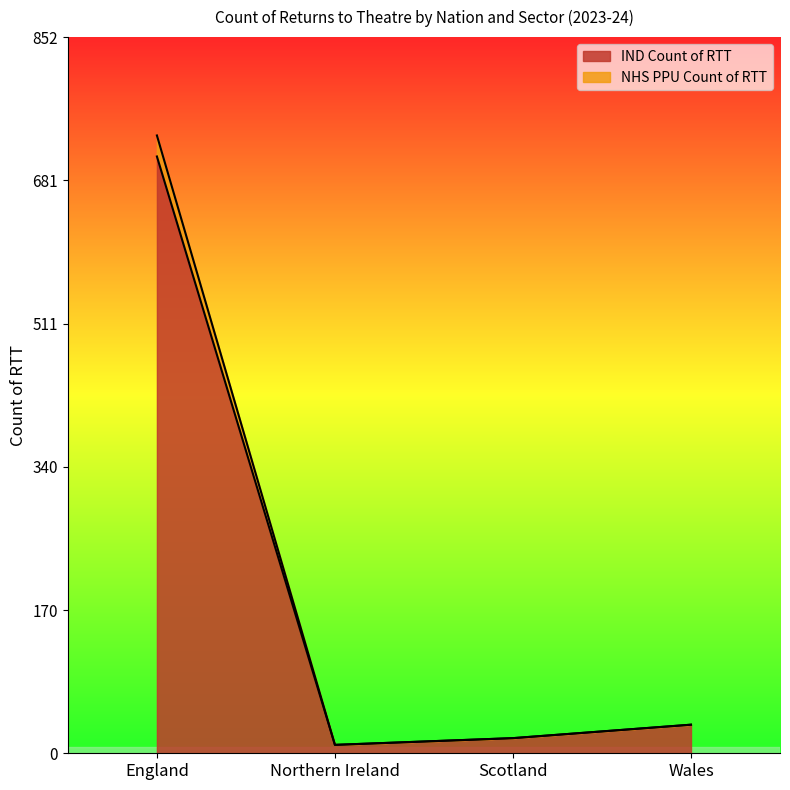

Does the chart display data point markers on the line(s)?

No